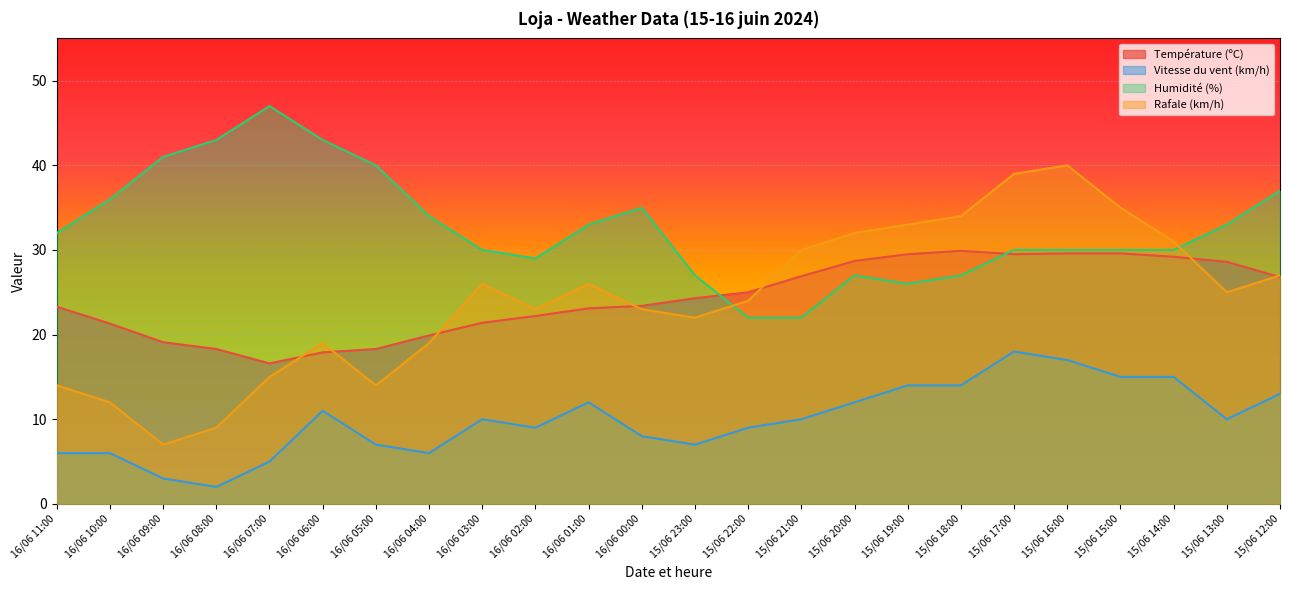

What are all the series names shown in the legend?

Température (ºC), Vitesse du vent (km/h), Humidité (%), Rafale (km/h)